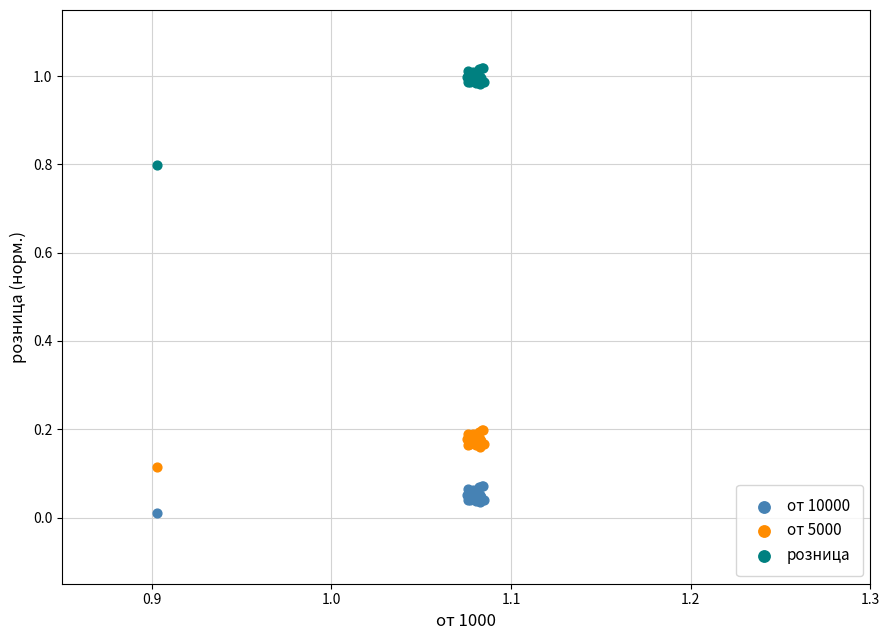

Which series has the largest Y range (max minus min)?

розница